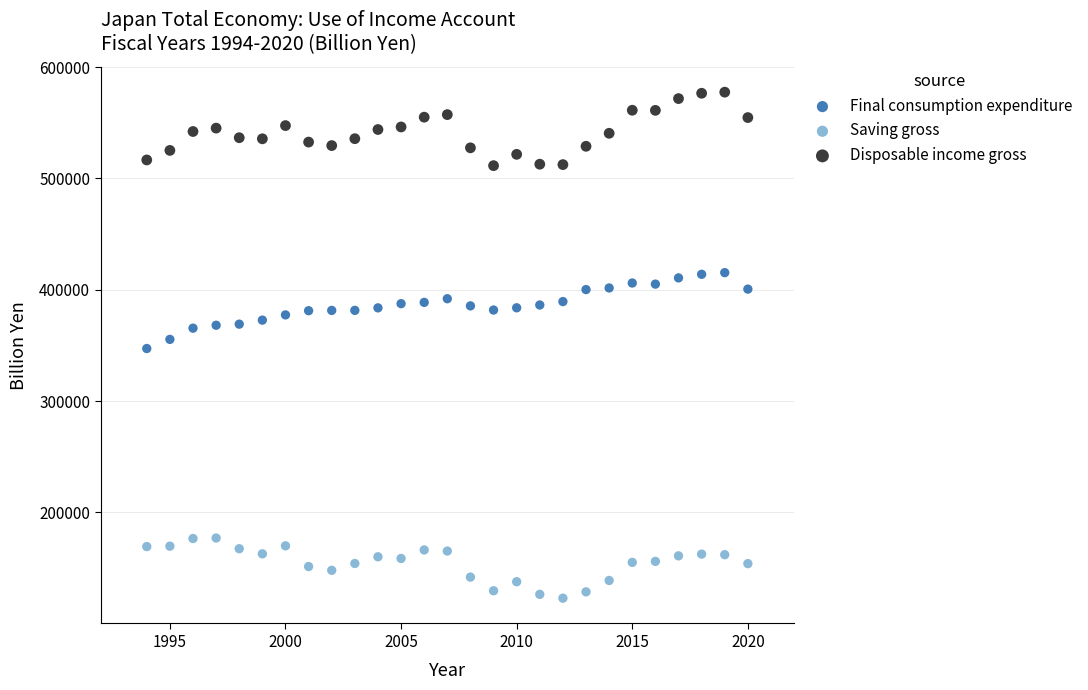

Across all data points, what is the range of Y values (max minus min)?

454509.4